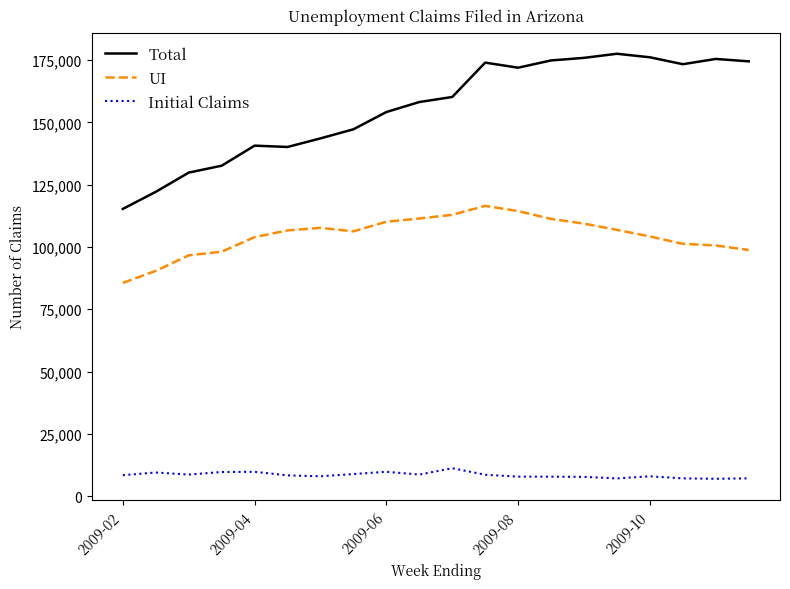

In UI, how many points are higher than both neighbors (excluding endpoints)?

2